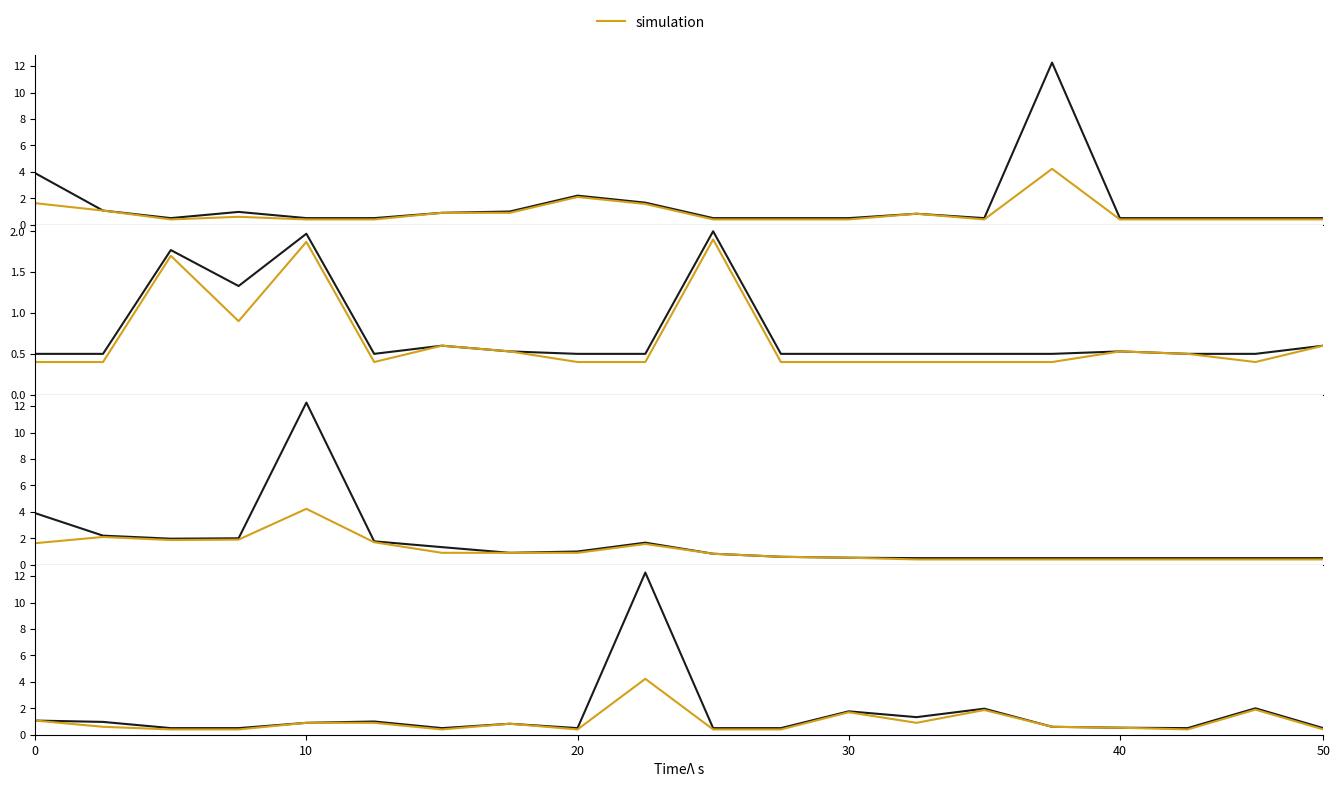

True or false: P1 and P2 cross at least once.

False